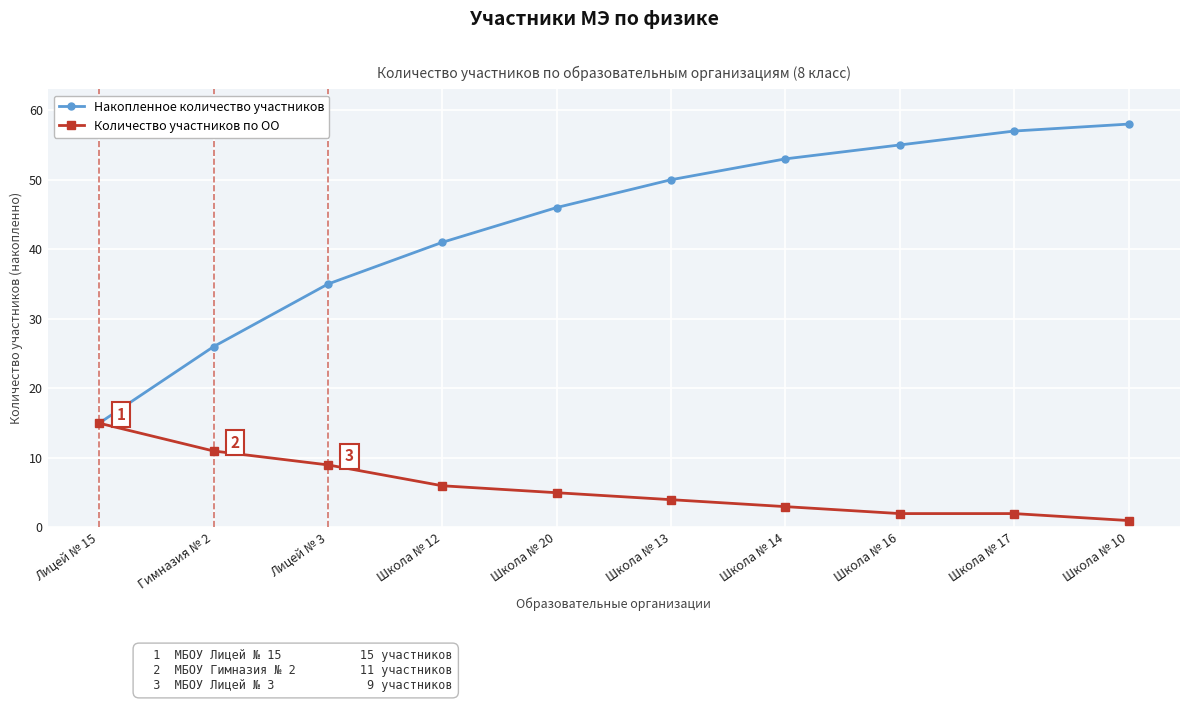

Between Лицей № 15 and Гимназия № 2, which series saw the biggest shift?

Накопленное количество участников